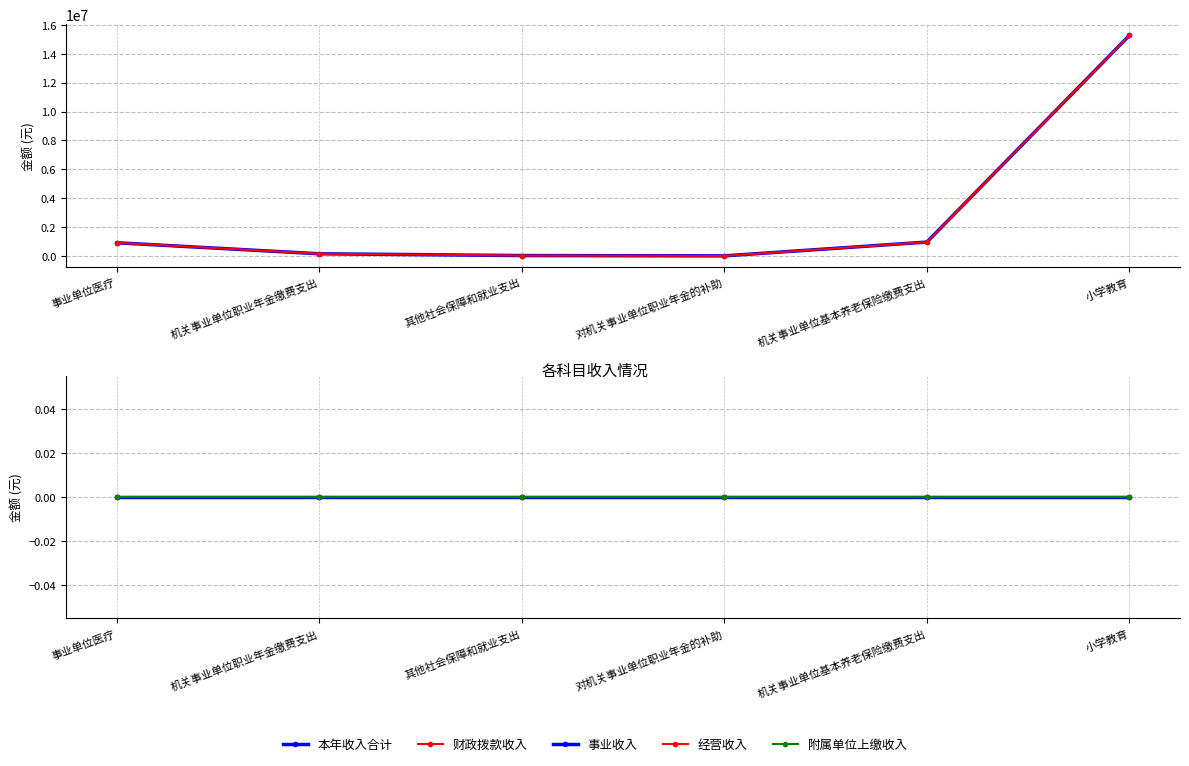

What is the label of the 2nd point from the left?

机关事业单位职业年金缴费支出